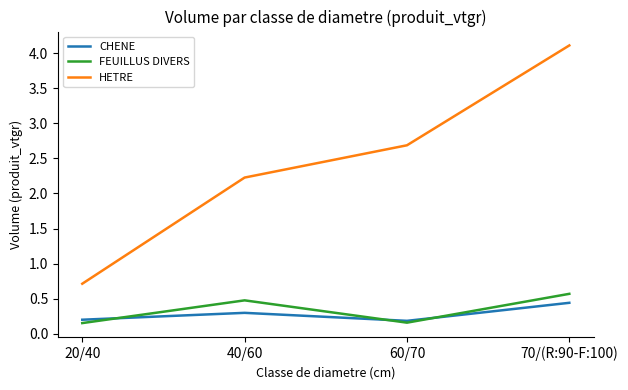

Is it true that HETRE equals 0.8 at 40/60?

False